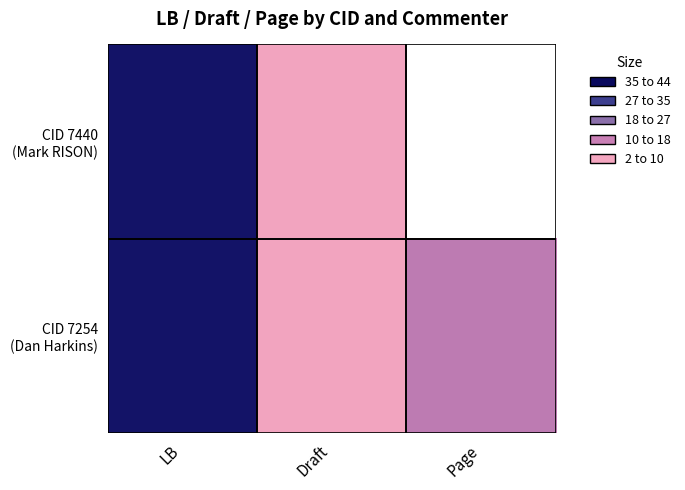

How many data points does each series have?

3